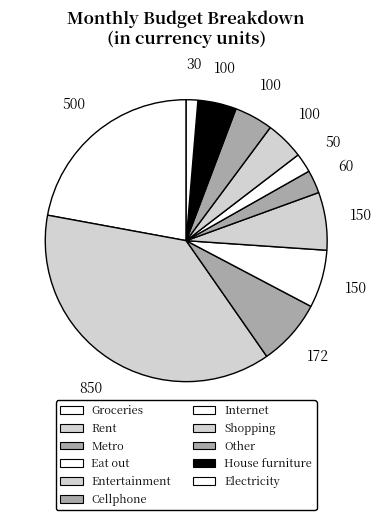

How many slices are in this pie chart?

11